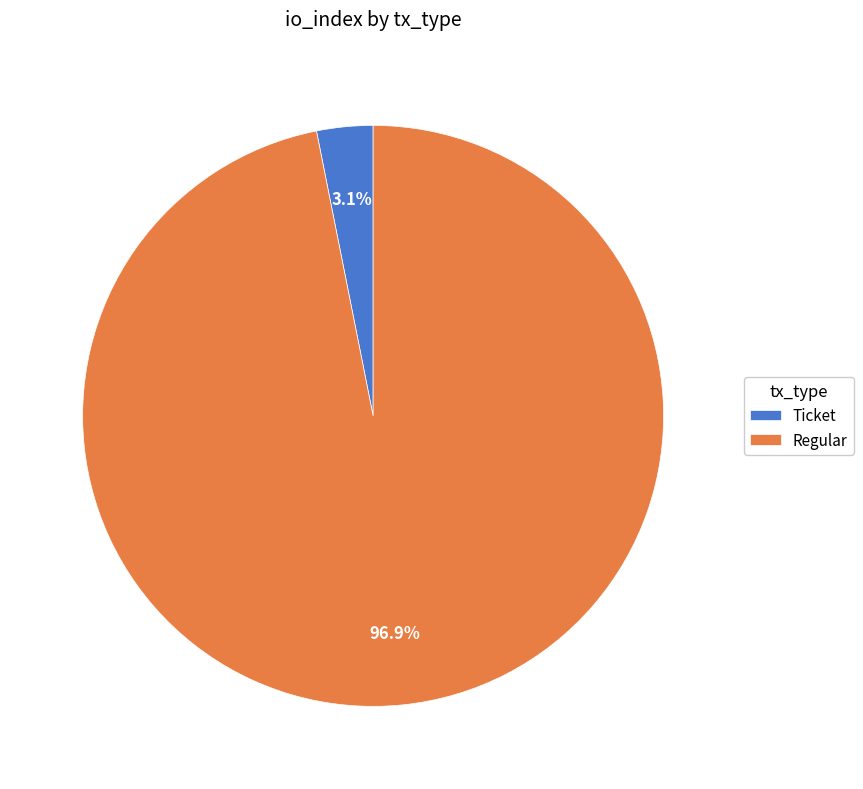

What portion of the pie excludes Ticket?

96.9%